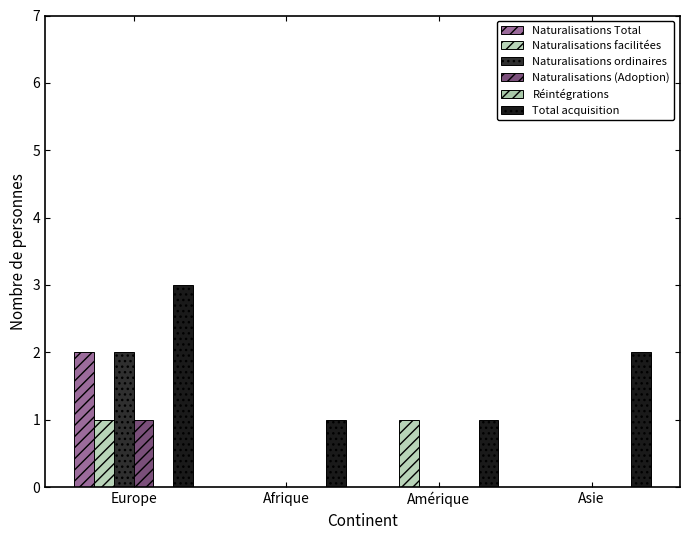

True or false: Naturalisations (Adoption) has a value of 0 at Asie.

True